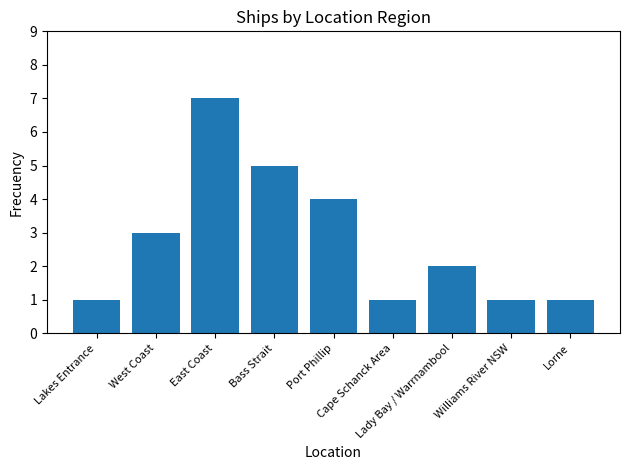

How many data points are less than 2?

4